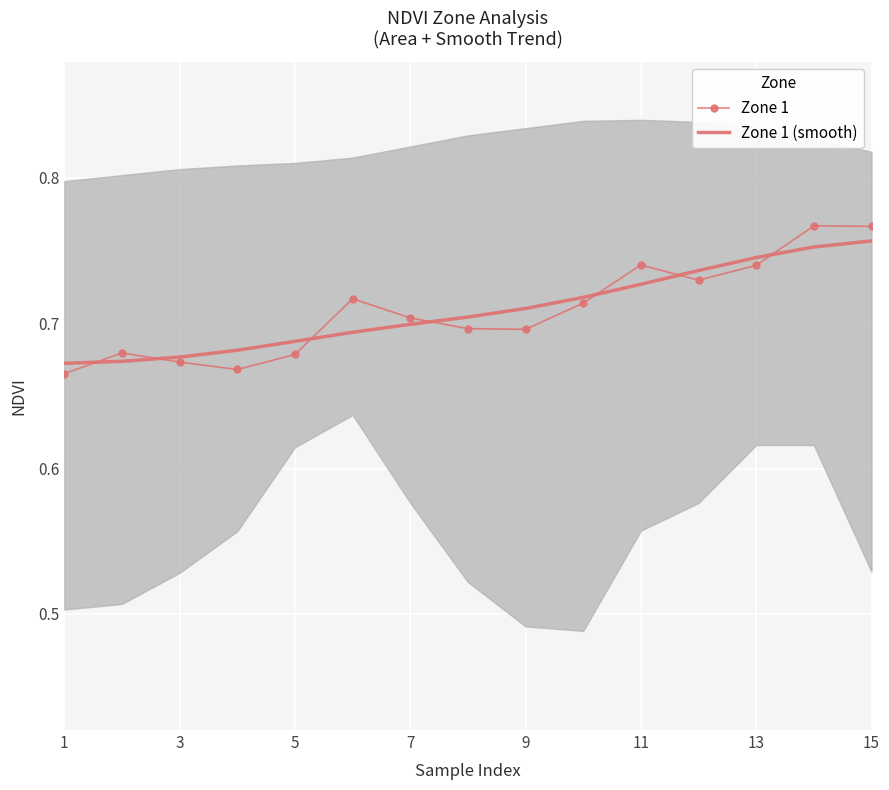

Which series changed the most between 3 and 15?

Zone 1